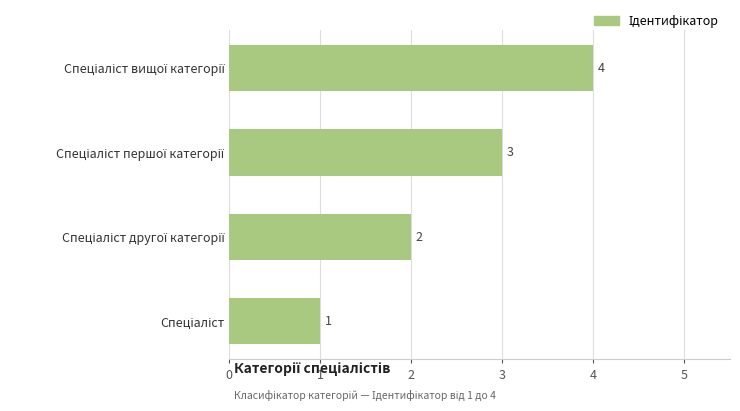

What is the greatest value displayed?

4